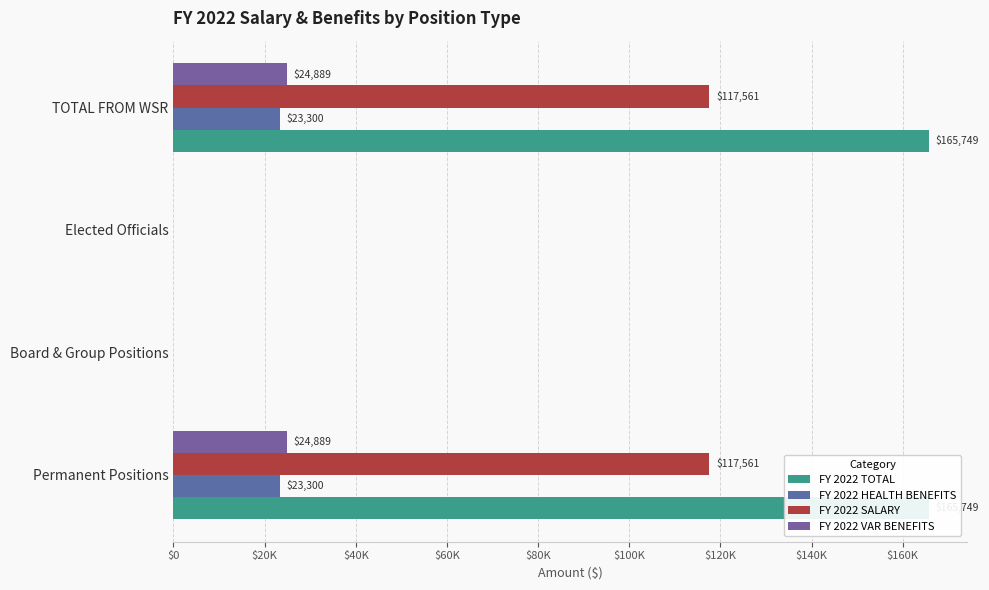

Which has a higher value, Elected Officials or TOTAL FROM WSR?

TOTAL FROM WSR